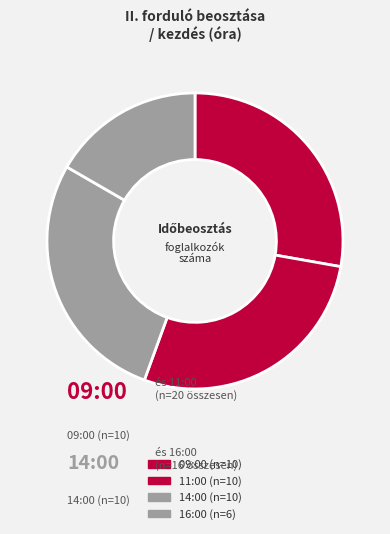

Which has a higher value, 14:00 or 09:00?

14:00